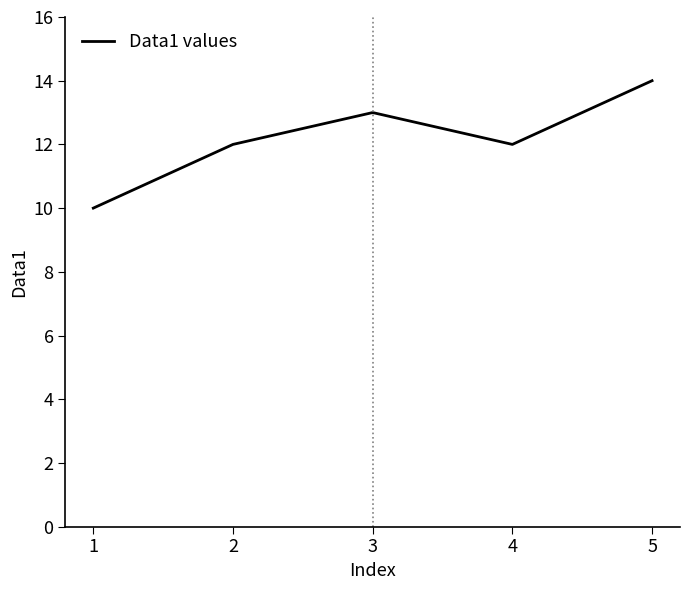

The value at 1 is 16. True or false?

False